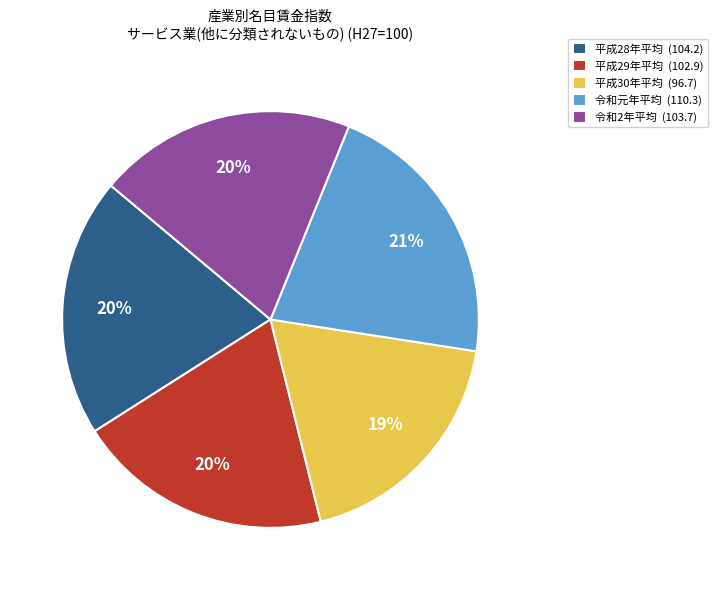

Count the number of slices in the pie.

5